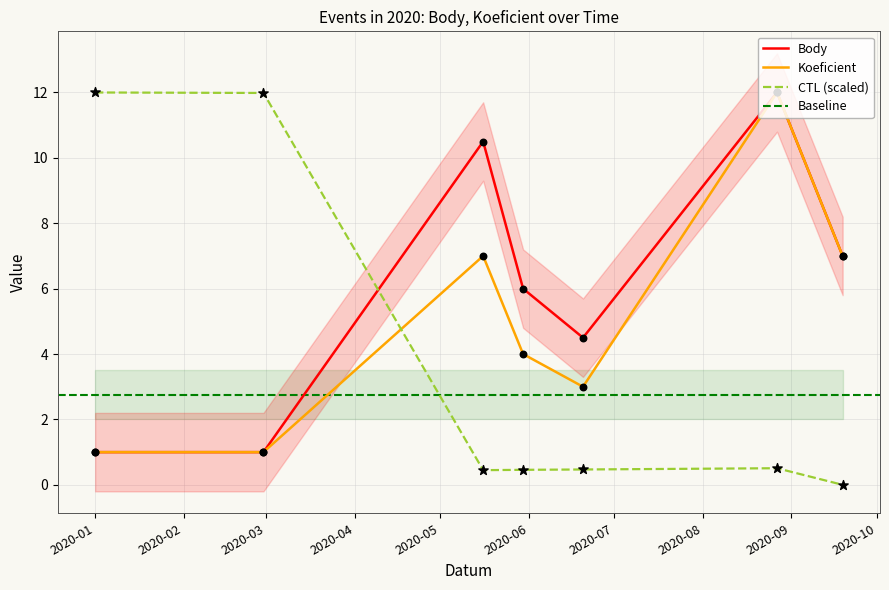

Which series has the largest total across all categories?

Body